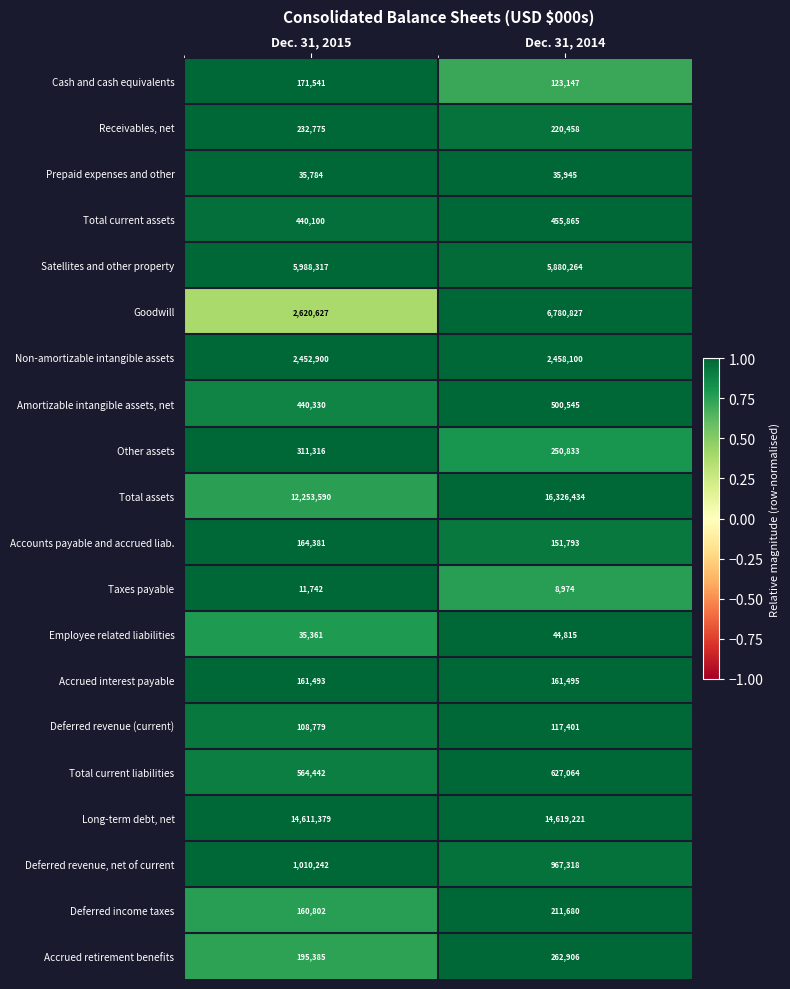

What is the maximum value shown in the chart?

16326434